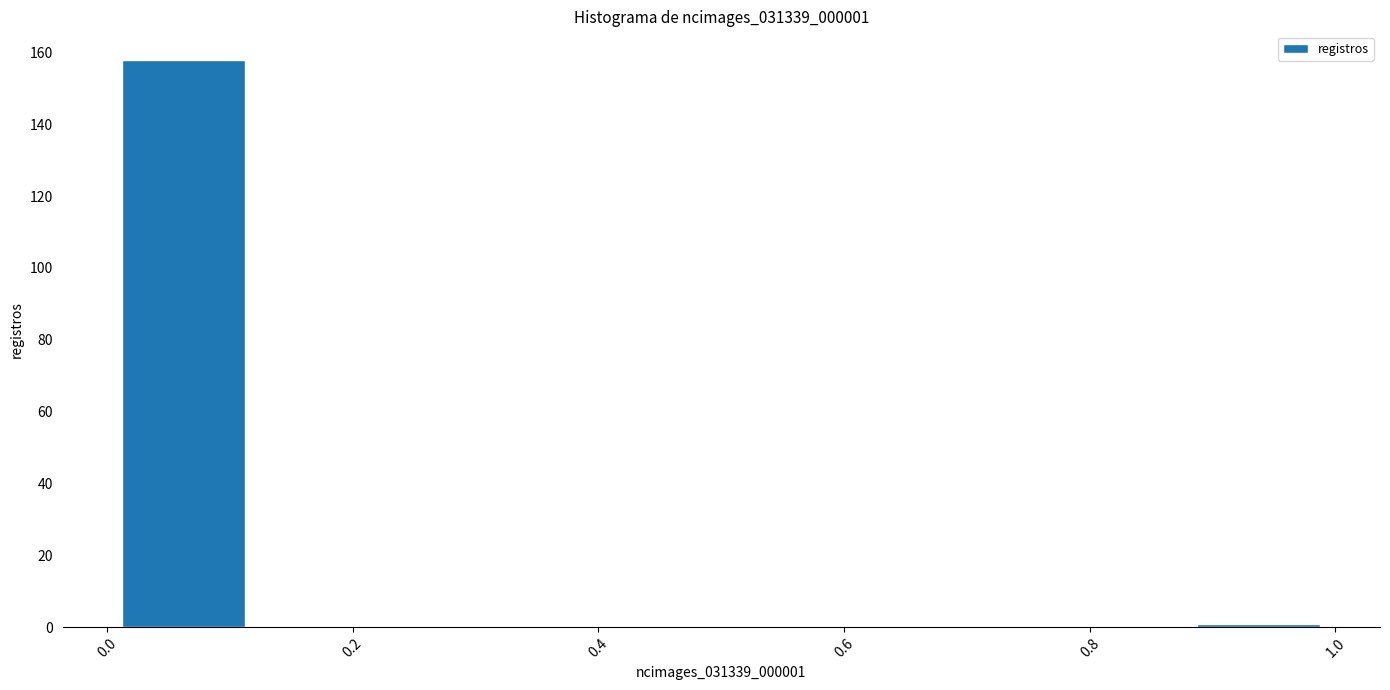

Reading left to right, transcribe this chart: for each bar, give the range it covers on the x-axis and its height. Neither the bar edges nor the heights are printed on the chart, so give them approximately, as read against the axes.

0.000 to 0.125: 158
0.125 to 0.250: 0
0.250 to 0.375: 0
0.375 to 0.500: 0
0.500 to 0.625: 0
0.625 to 0.750: 0
0.750 to 0.875: 0
0.875 to 1.000: under 2